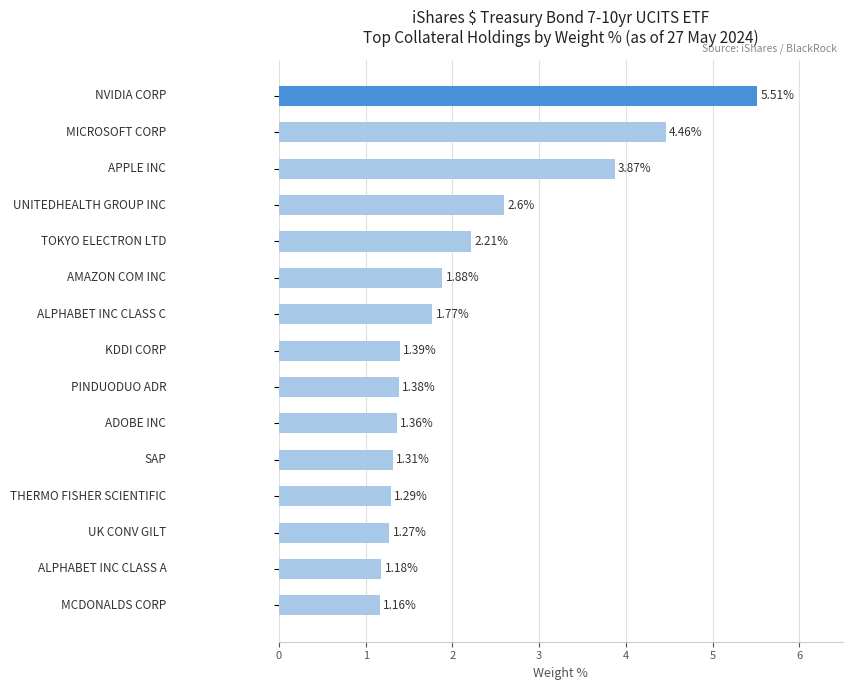

What is the sum of all values?

32.6